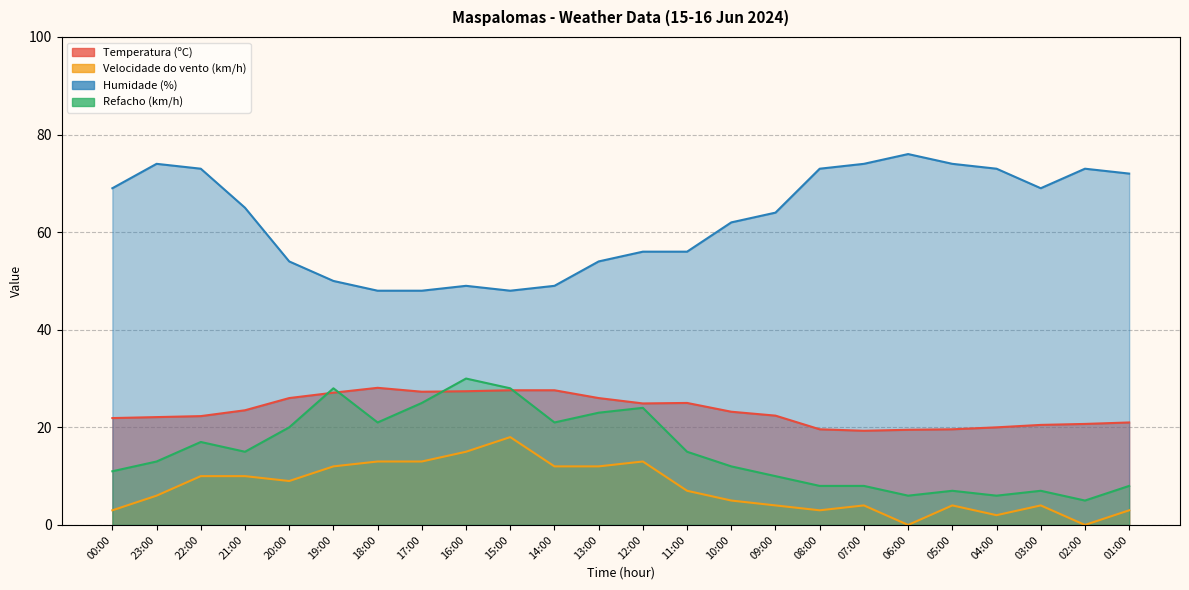

True or false: Temperatura (ºC) has a value of 39.5 at 21:00.

False